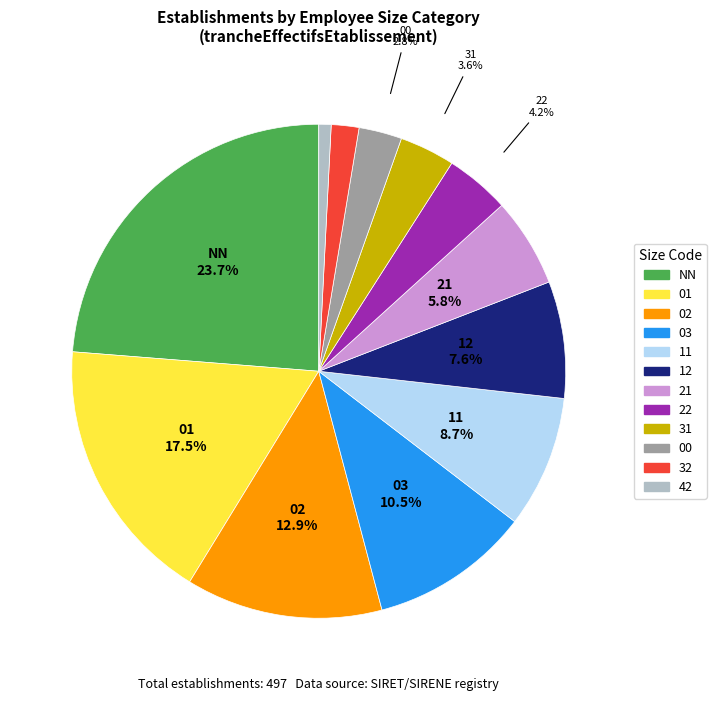

Which slice is the smallest?

42